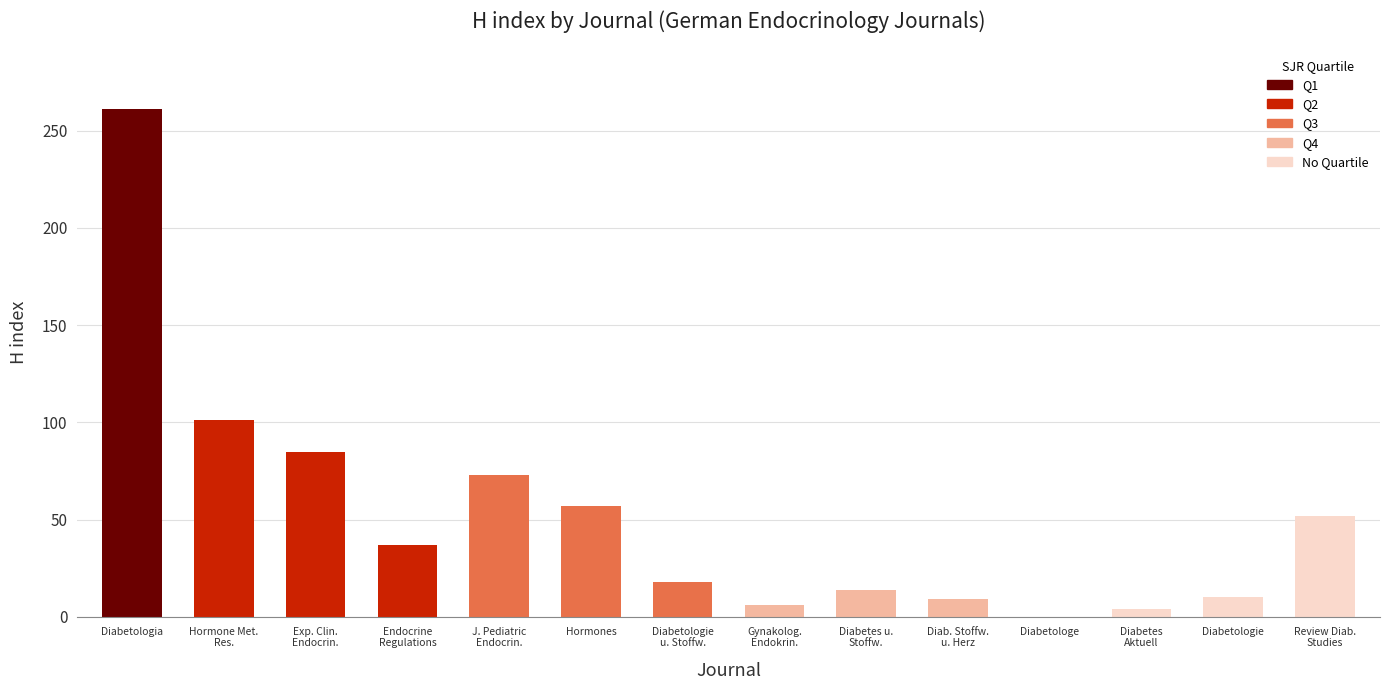

True or false: the data shows 411 at Diabetologia.

False